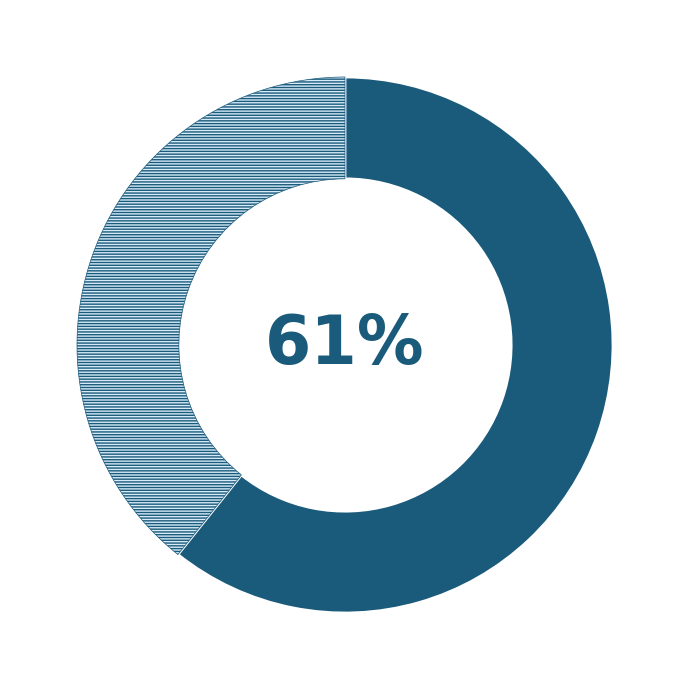

Is there a majority slice in this chart?

Yes